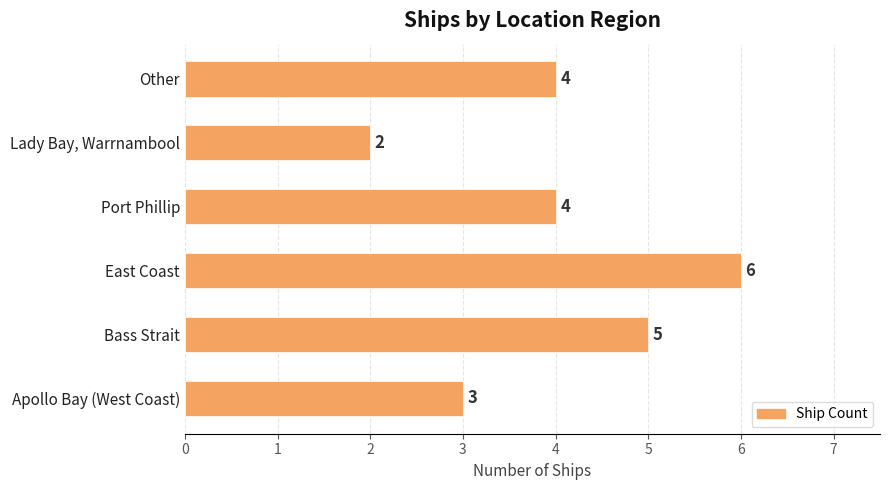

True or false: the data shows 6 at East Coast.

True